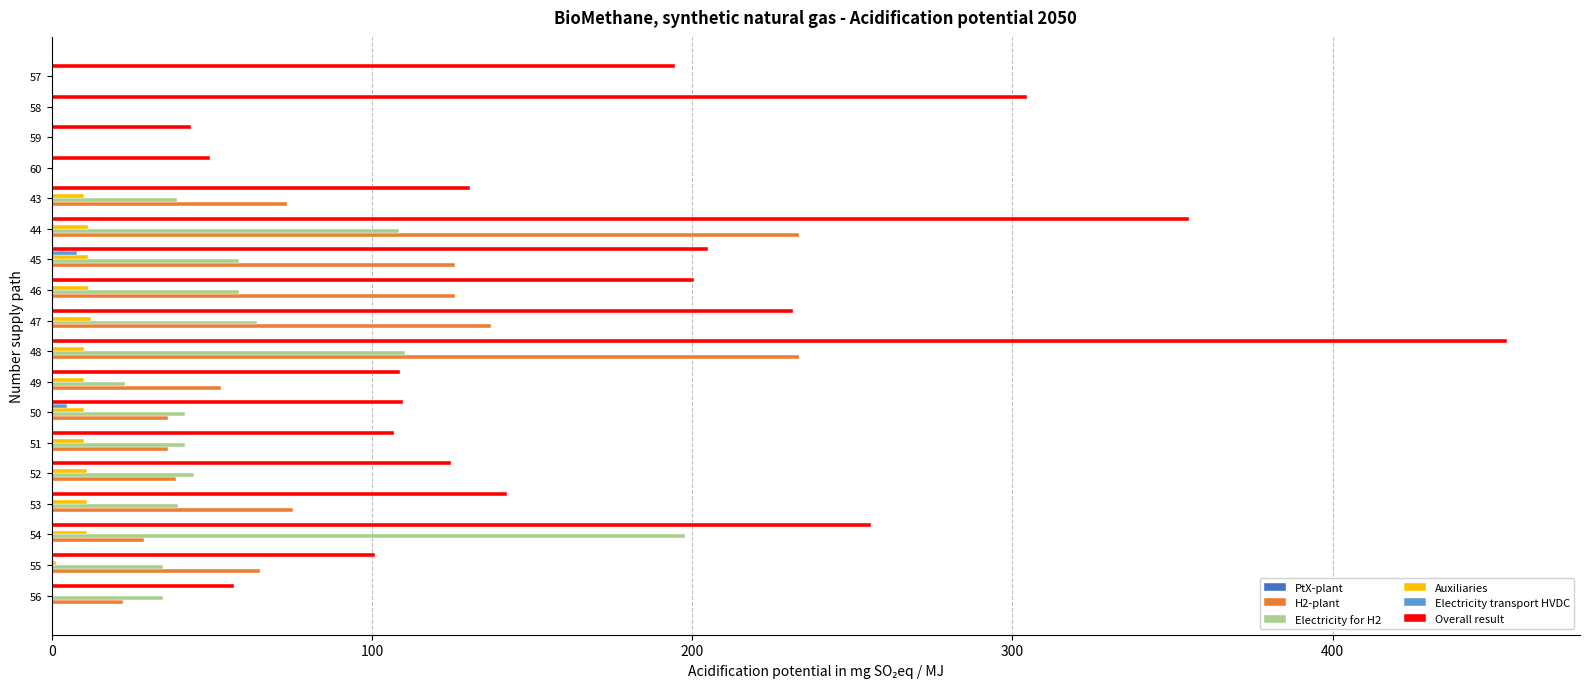

True or false: H2-plant has a value of 136.8 at 48.

False